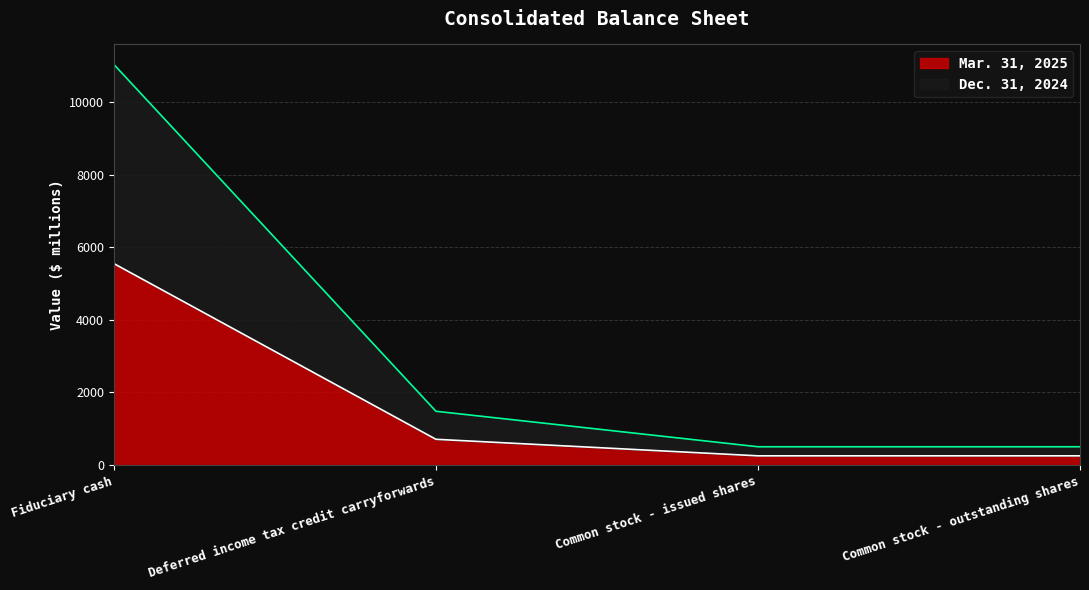

How many data points in Mar. 31, 2025 are above 711?

2